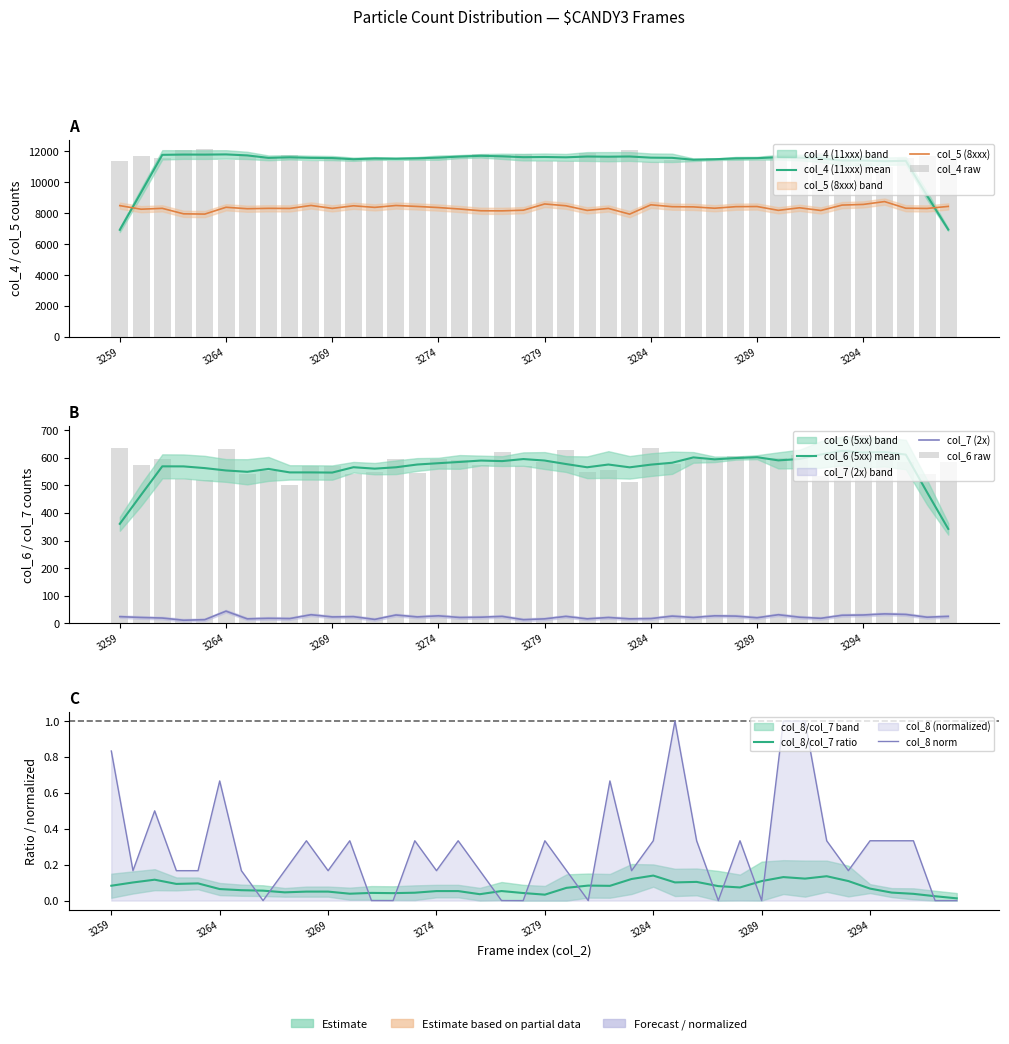

Is it true that col_5 (8xxx) equals 8194.0 at 3278?

True